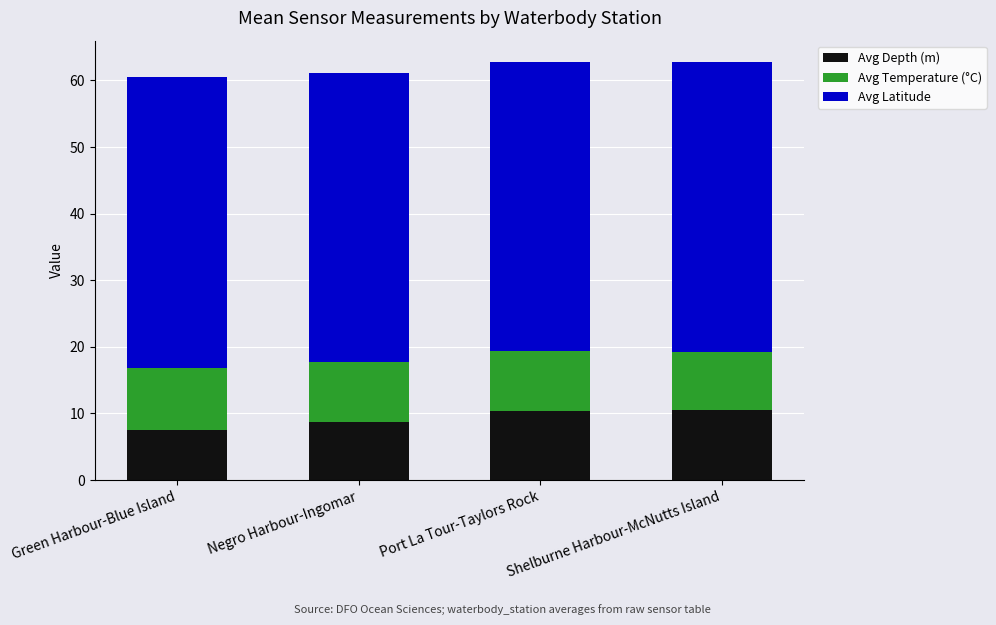

The Avg Depth (m) series shows 10.5 at Shelburne Harbour-McNutts Island. True or false?

True